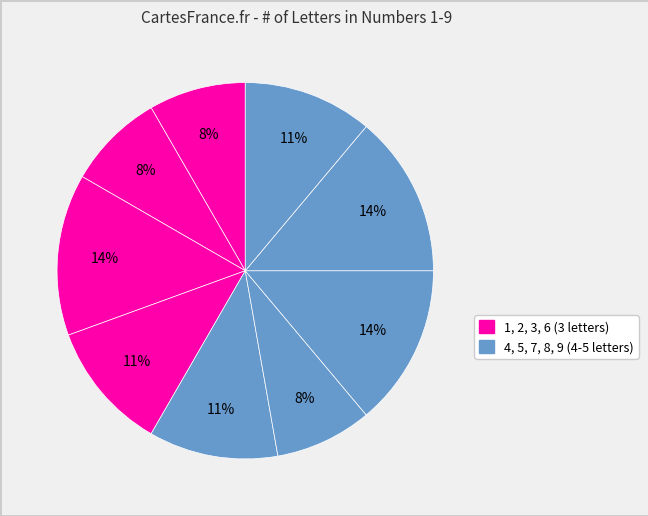

How many slices are in this pie chart?

9